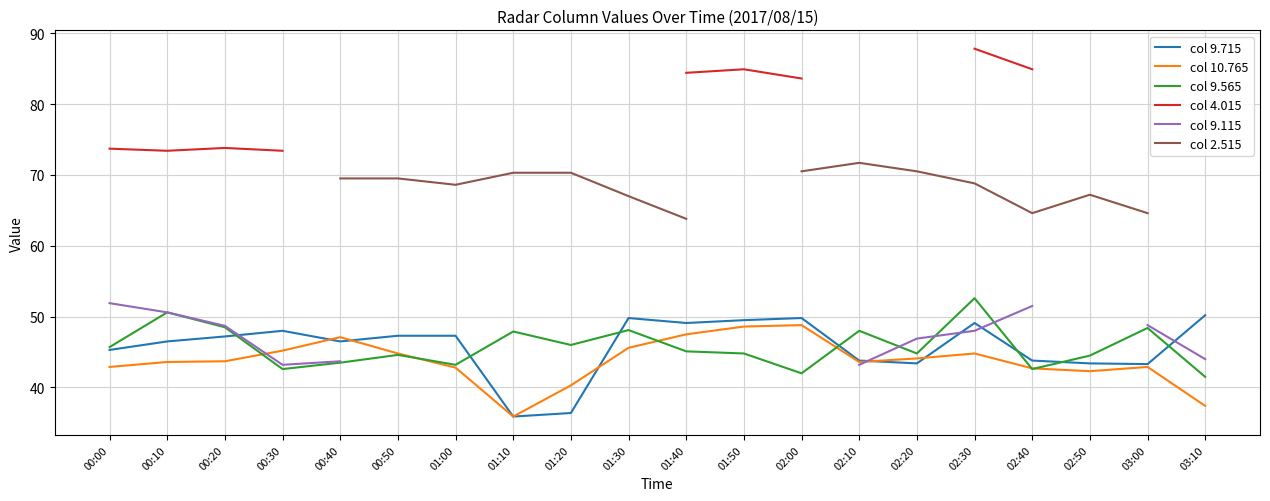

Is it true that col 4.015 equals 73.4 at 00:10?

True